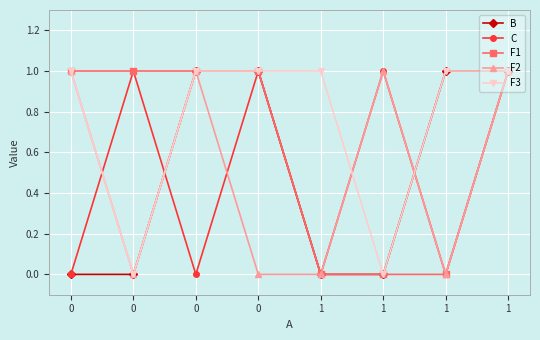

Reading left to right, extract all data points from this chart.

B: 0=0	0=0	0=1	0=1	1=0	1=0	1=1	1=1
C: 0=0	0=1	0=0	0=1	1=0	1=1	1=0	1=1
F1: 0=1	0=1	0=1	0=1	1=0	1=0	1=0	1=1
F2: 0=1	0=0	0=1	0=0	1=0	1=1	1=0	1=1
F3: 0=1	0=0	0=1	0=1	1=1	1=0	1=1	1=1